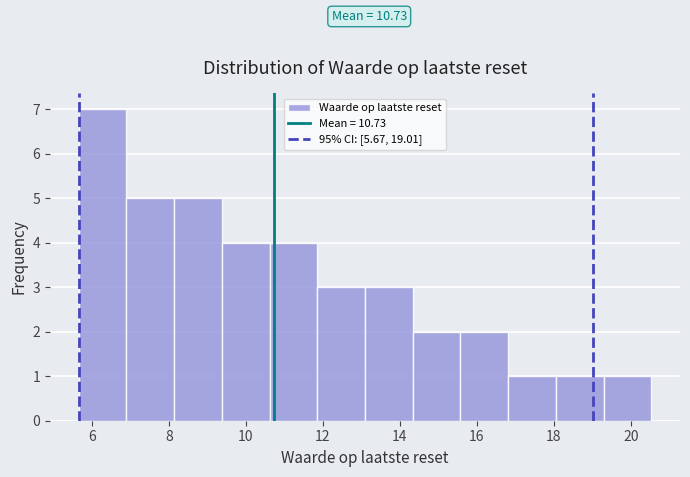

Which range on the x-axis has the tallest bar?

5.6 to 6.8